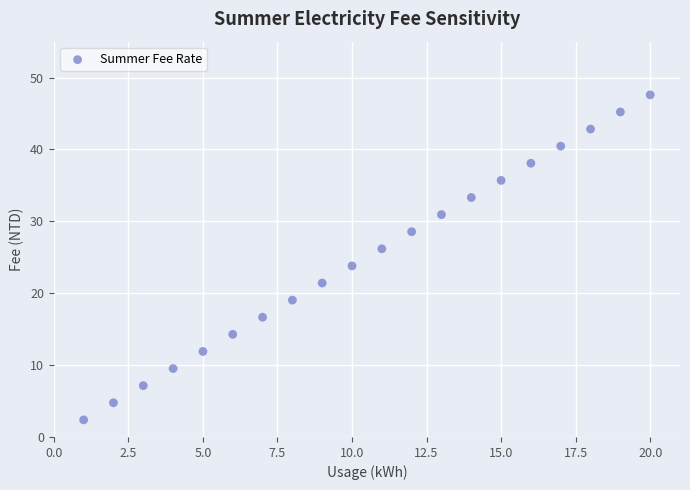

What is the range of Y values (max minus min)?

45.2